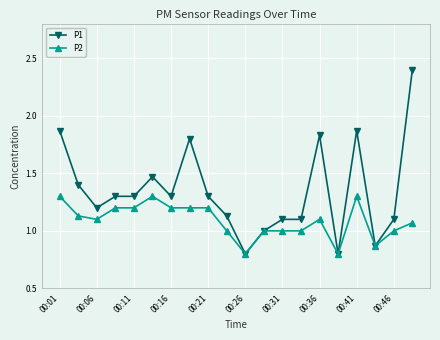

Rank the series by their maximum value, from lowest to highest.

P2, P1